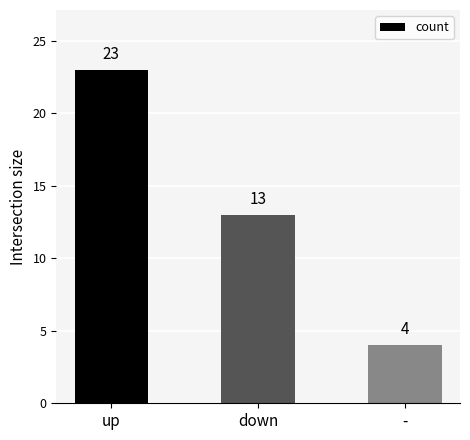

Which label corresponds to the largest value in the chart?

up